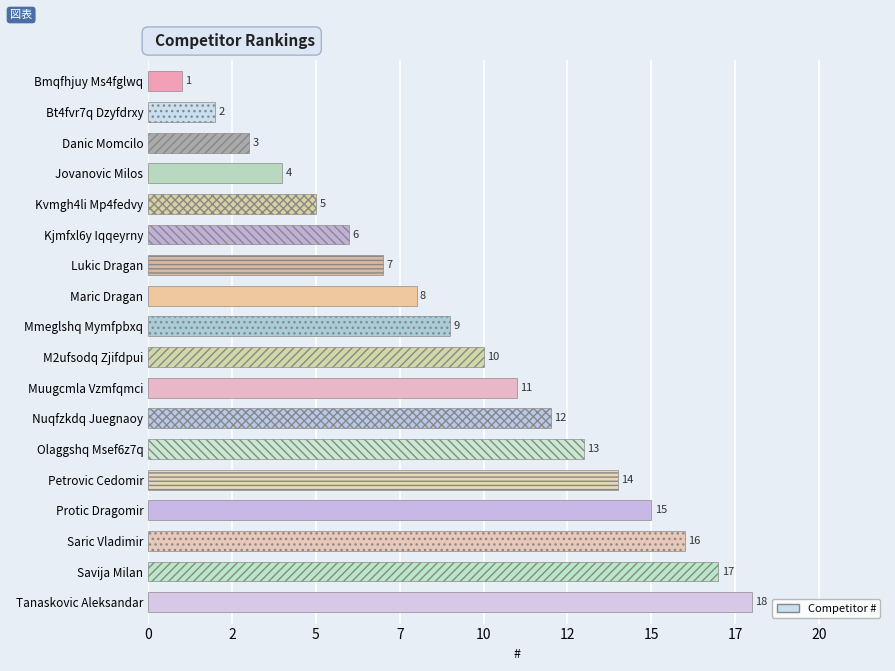

Which has a higher value, Jovanovic Milos or Muugcmla Vzmfqmci?

Muugcmla Vzmfqmci